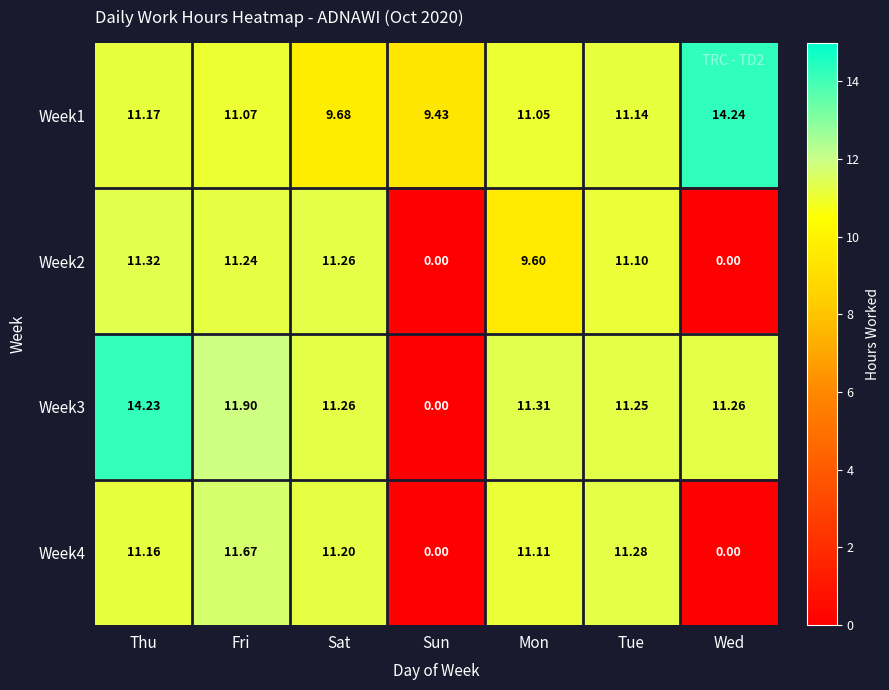

At which label does Week1 first exceed 11?

Thu